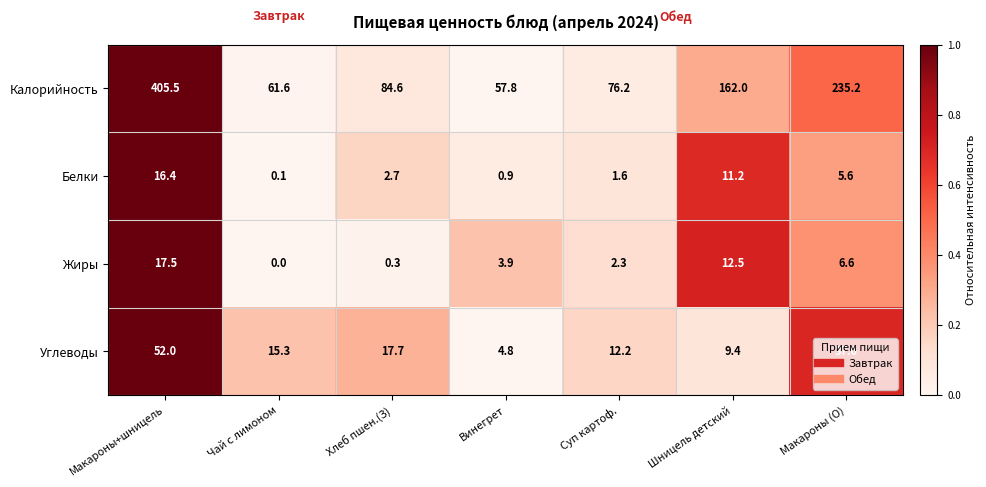

Which series has the largest total across all categories?

Калорийность